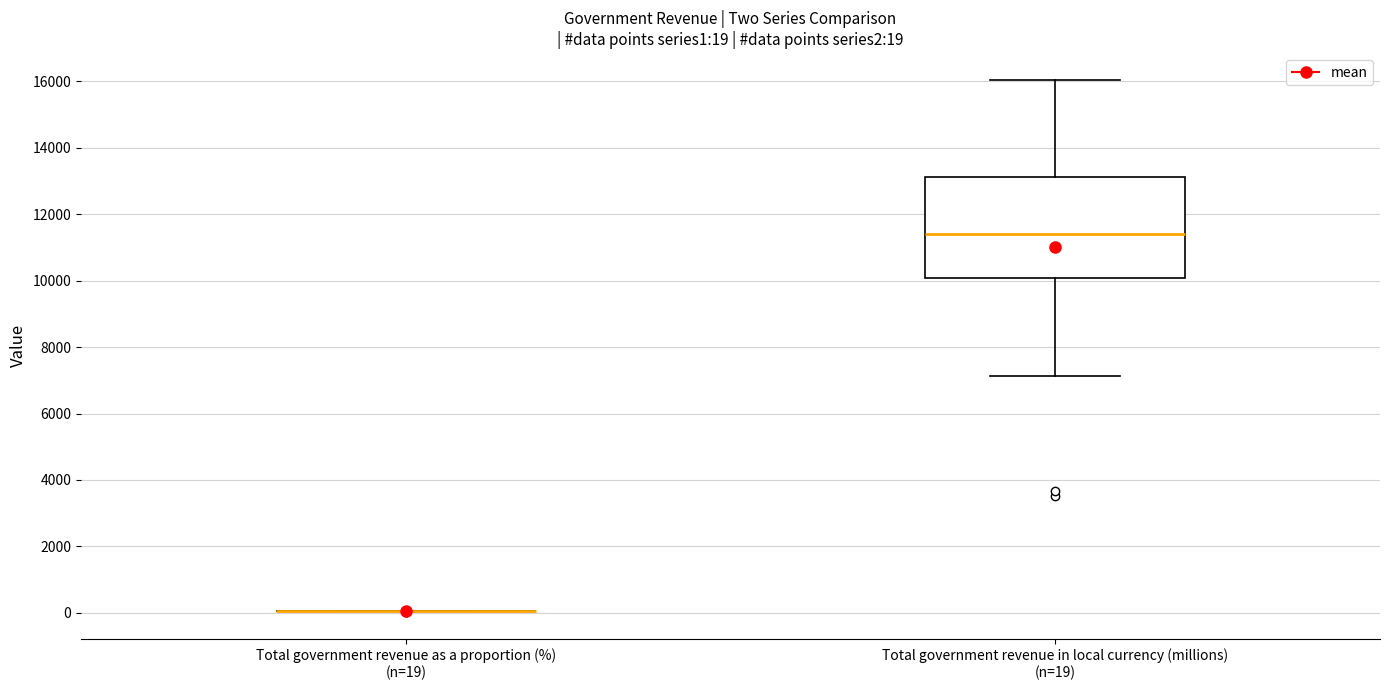

Which box is the tallest, from its lower edge to its upper edge?

Total government revenue in local currency (millions) (n=19)